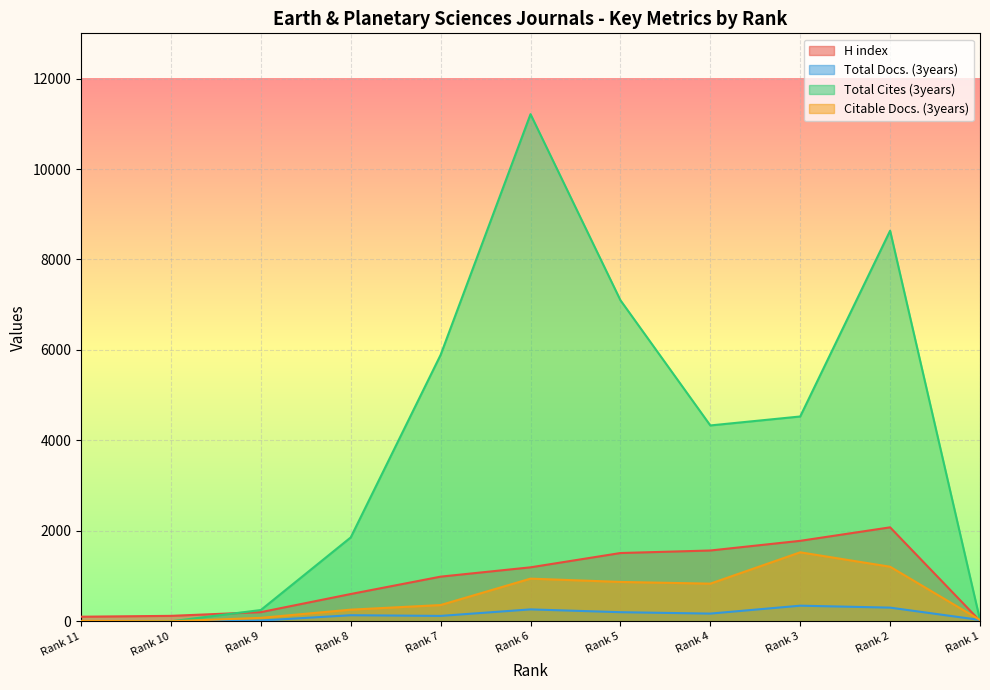

True or false: Citable Docs. (3years) has a value of 9 at Rank 11.

True